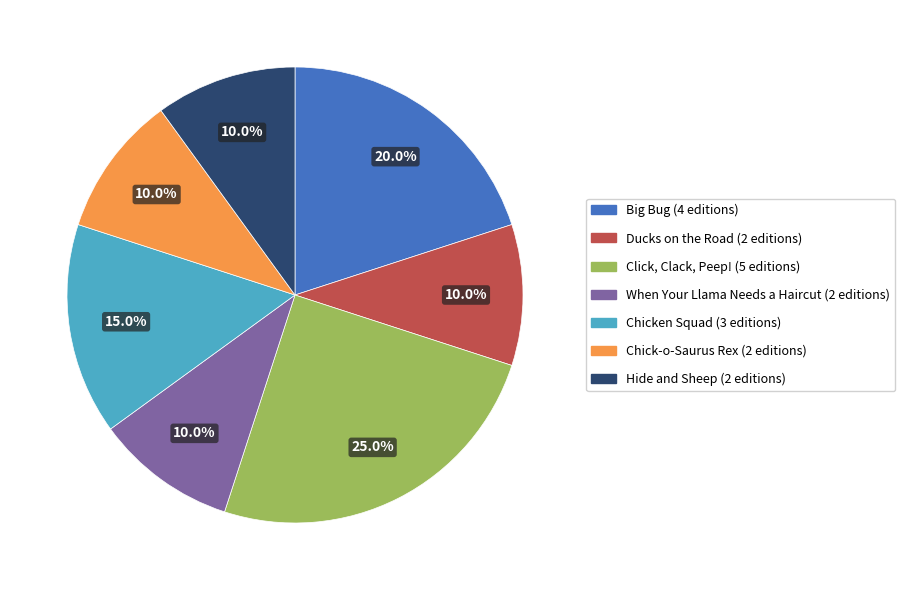

How many slices are in this pie chart?

7